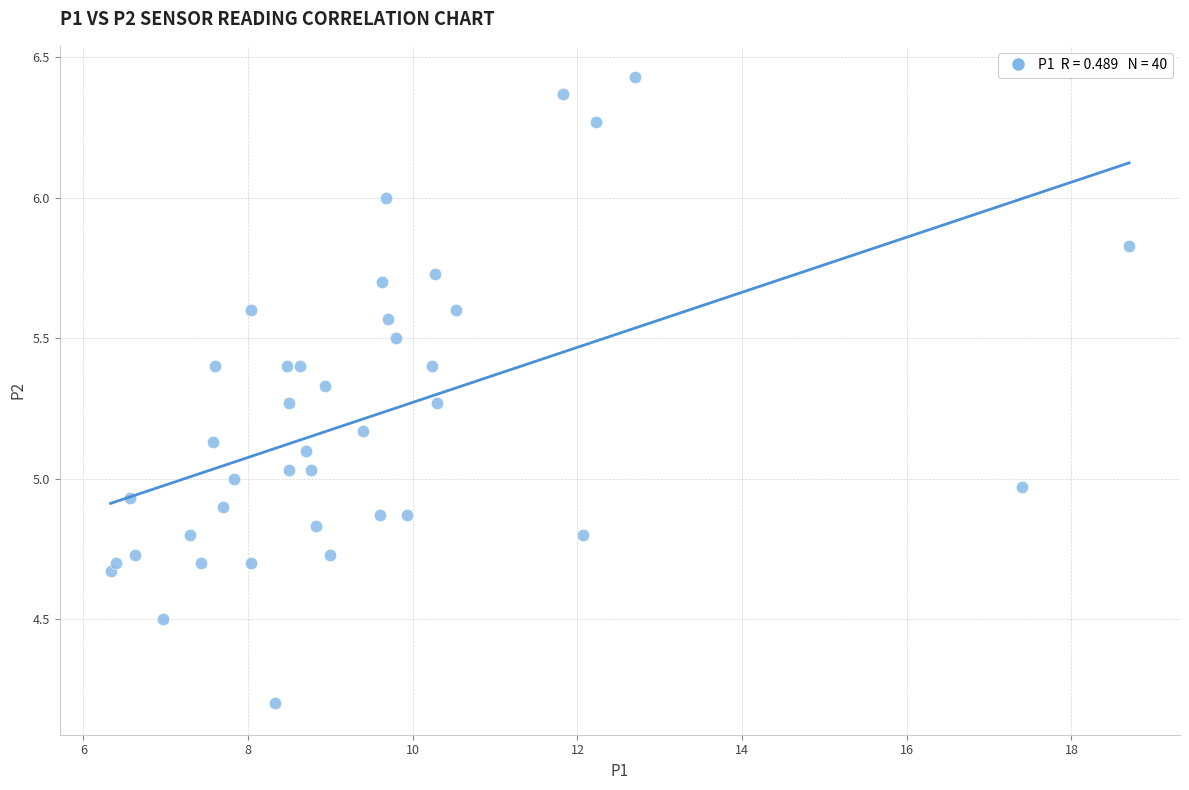

What is the range of X values (max minus min)?

12.4